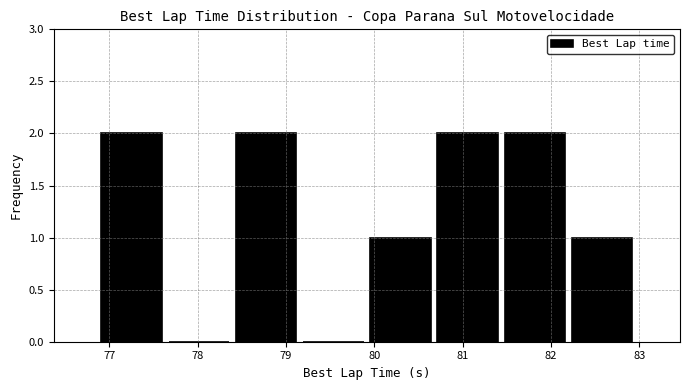

Reading left to right, list every bar in this chart as the range it spans on the x-axis followed by its height. Neither the bar edges nor the heights are printed on the chart, so give them approximately, as read against the axes.

76.9 to 77.6: 2
77.6 to 78.4: 0
78.4 to 79.2: 2
79.2 to 79.9: 0
79.9 to 80.7: 1
80.7 to 81.4: 2
81.4 to 82.2: 2
82.2 to 83.0: 1